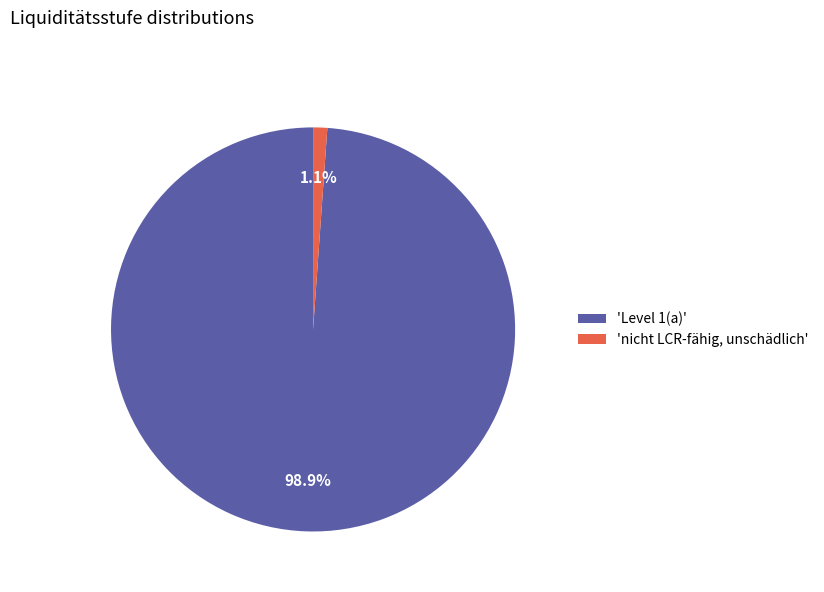

Rank the categories by value from highest to lowest.

'Level 1(a)', 'nicht LCR-fähig, unschädlich'